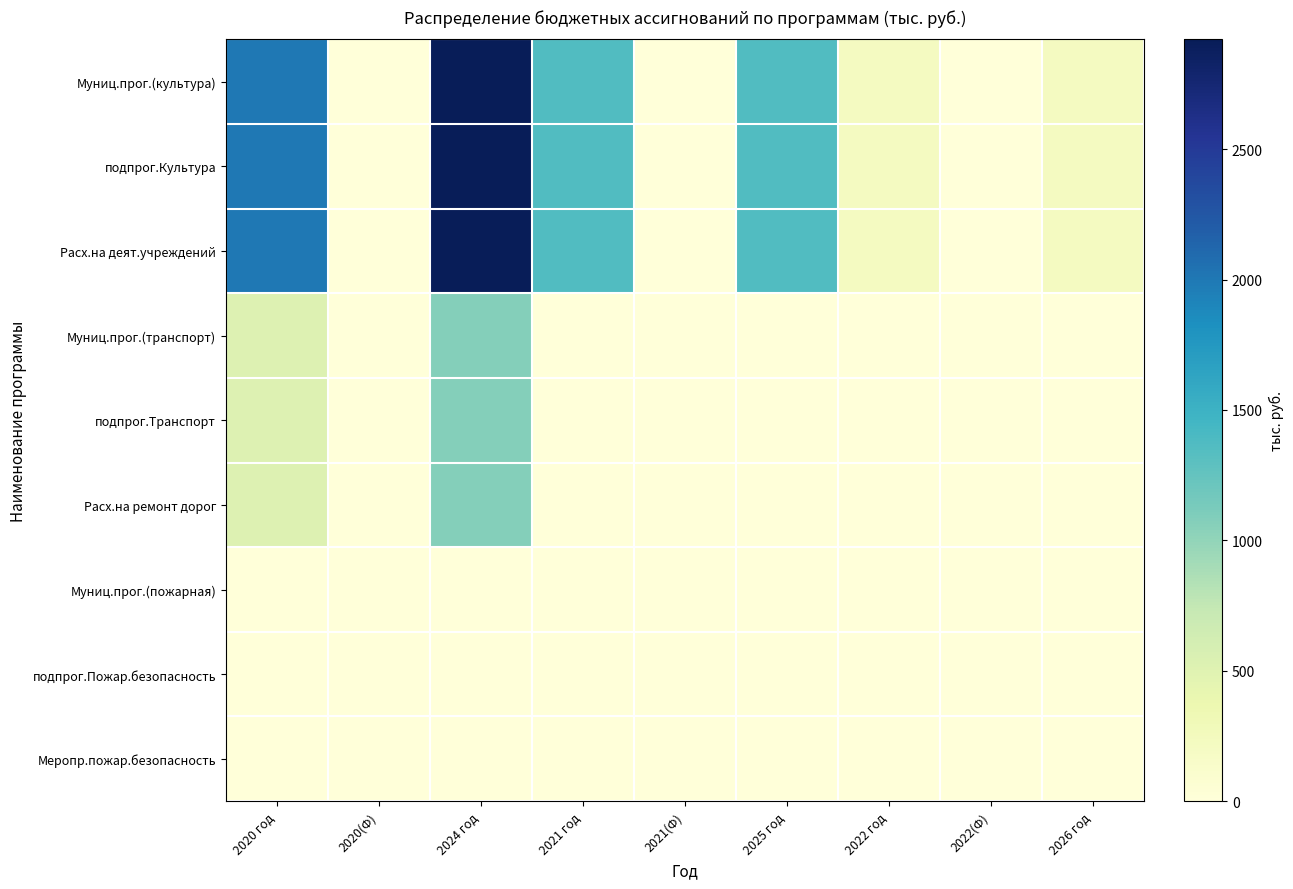

List the series in order of their peak value, highest first.

Муниц.прог.(культура), подпрог.Культура, Расх.на деят.учреждений, Муниц.прог.(транспорт), подпрог.Транспорт, Расх.на ремонт дорог, Муниц.прог.(пожарная), подпрог.Пожар.безопасность, Меропр.пожар.безопасность